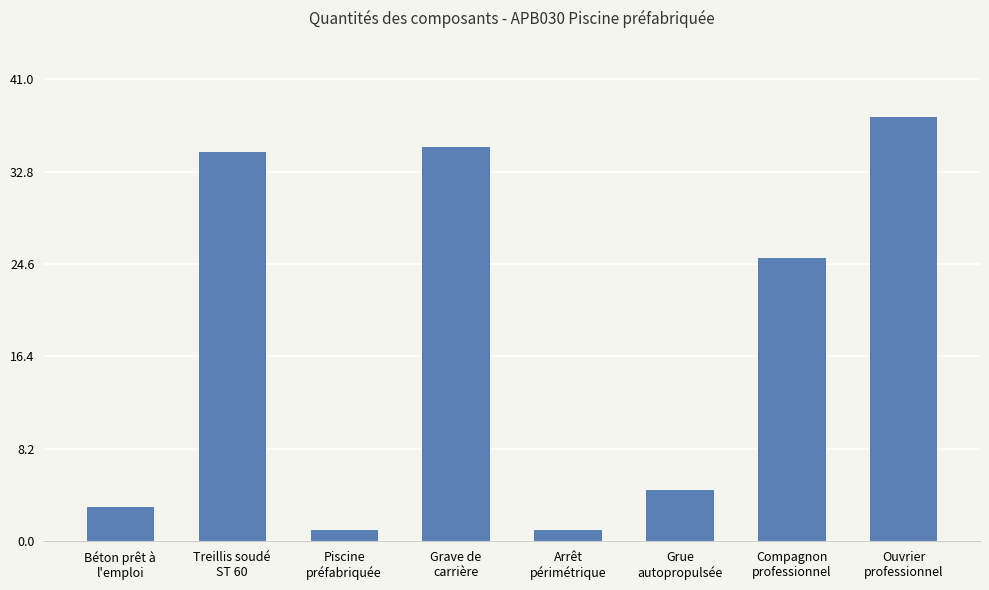

At which label is the value closest to 19?

Compagnon
professionnel